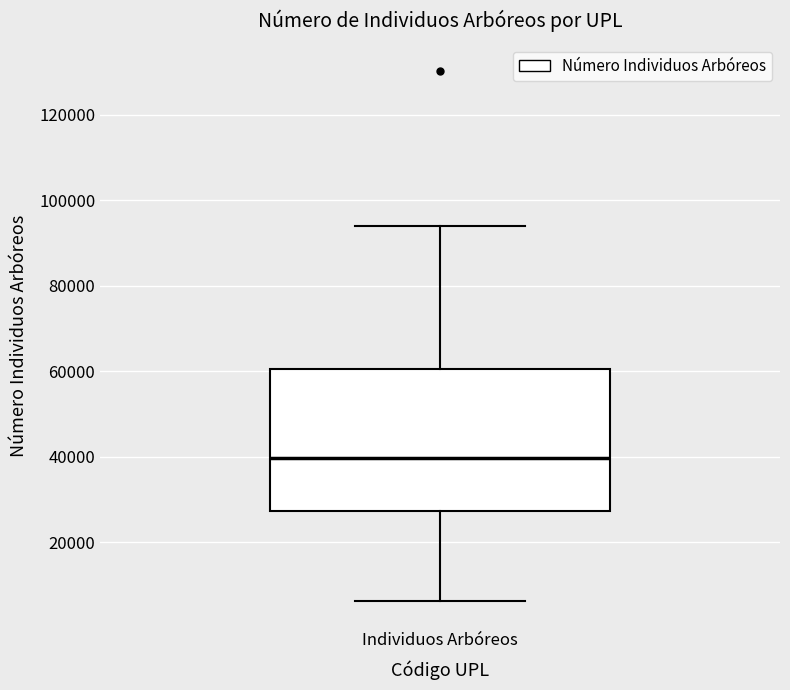

Read this box plot against the y-axis: the position of the median line, the range covered by the box, and the ends of both whiskers. The values are not printed on the chart, so give them approximately, as read against the axis.

median 40000, box 28000 to 60000, whiskers 6000 to 94000